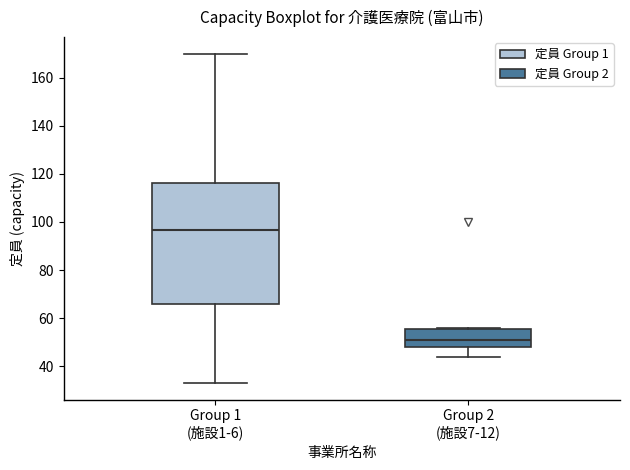

Where does the lower whisker of the box for Group 1 (施設1-6) end on the y-axis? The values are not printed on the chart, so give them approximately, as read against the axis.

34